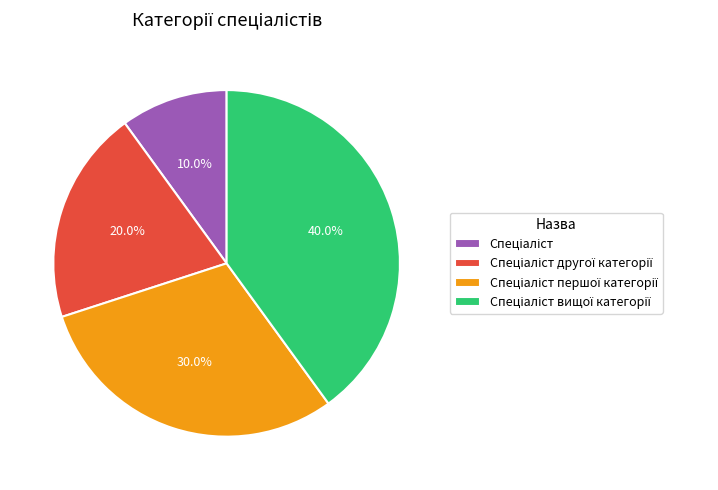

Is there a majority slice in this chart?

No